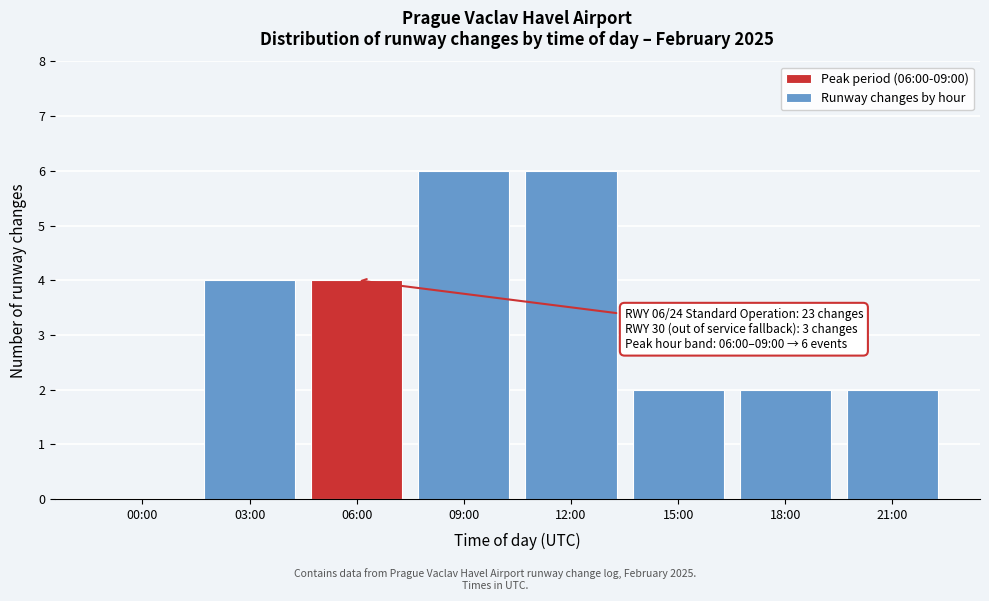

Reading right to left, extract all data points from this chart.

21:00=2	18:00=2	15:00=2	12:00=6	09:00=6	06:00=4	03:00=4	00:00=0